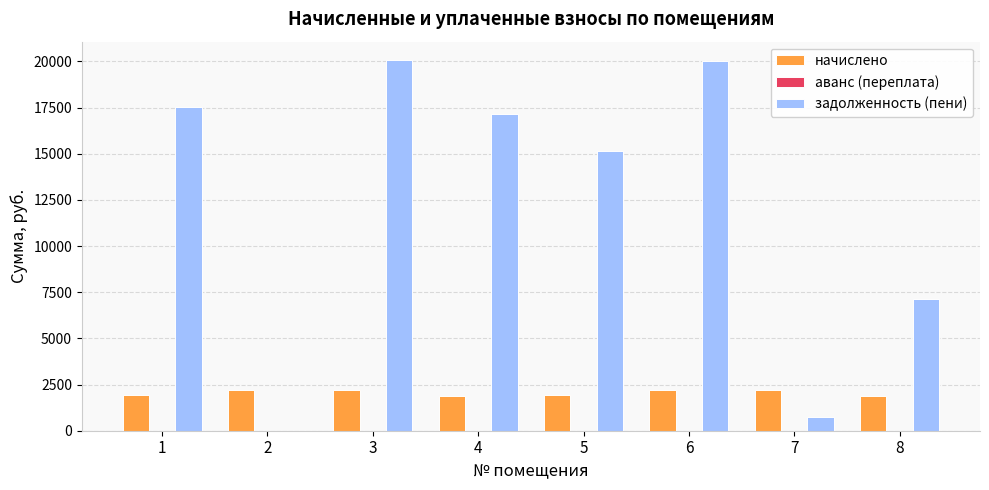

How many categories are shown in the chart?

8